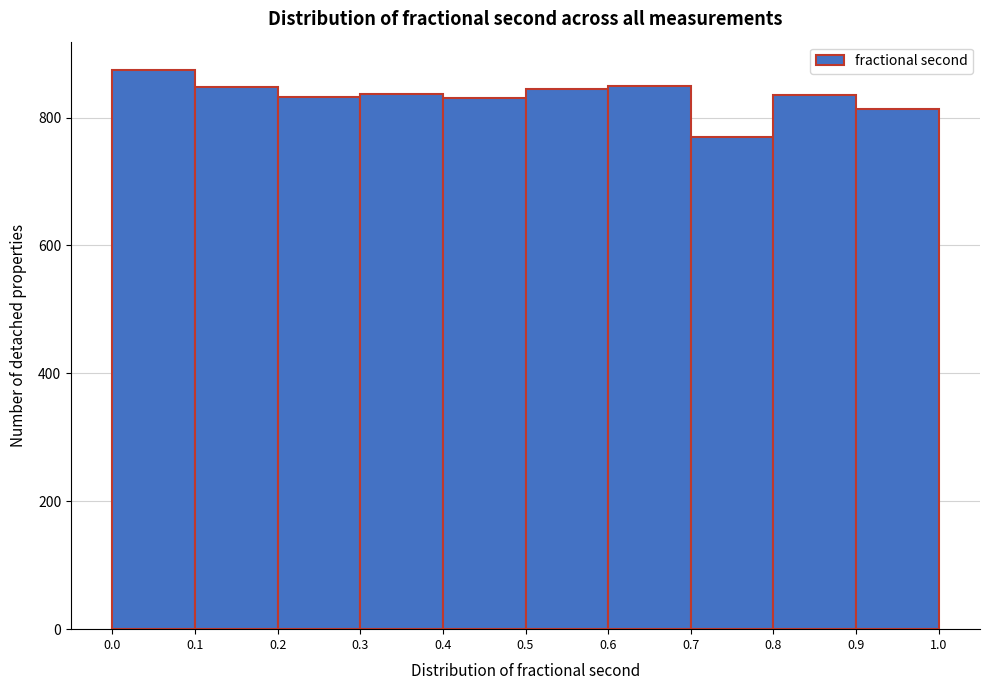

Reading left to right, list every bar in this chart as the range it spans on the x-axis followed by its height. The values are not printed on the chart, so give them approximately, as read against the axis.

0.0 to 0.1: 880
0.1 to 0.2: 840
0.2 to 0.3: 840
0.3 to 0.4: 840
0.4 to 0.5: 840
0.5 to 0.6: 840
0.6 to 0.7: 860
0.7 to 0.8: 760
0.8 to 0.9: 840
0.9 to 1.0: 820